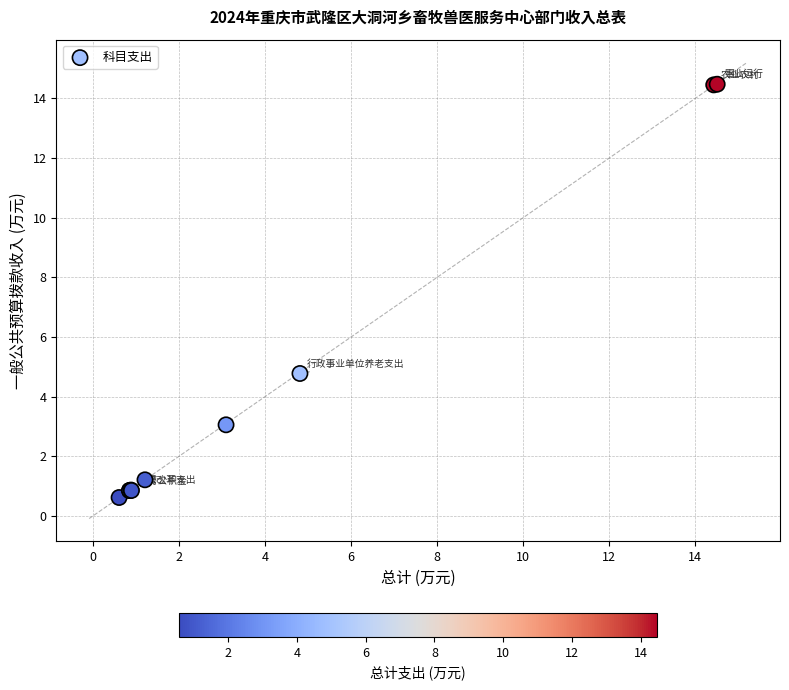

What Y value in the scatter plot is closest to 7?

4.8